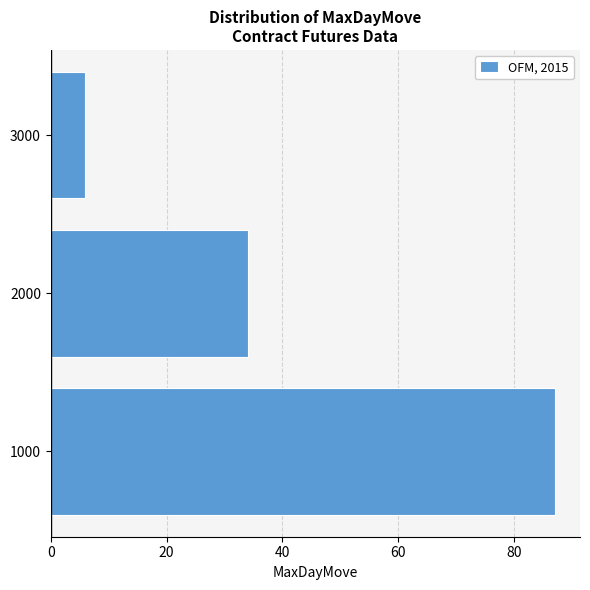

Reading bottom to top, list every bar in this chart as the range it spans on the y-axis followed by its length. The values are not printed on the chart, so give them approximately, as read against the axis.

500 to 1500: 88
1500 to 2500: 34
2500 to 3500: 6